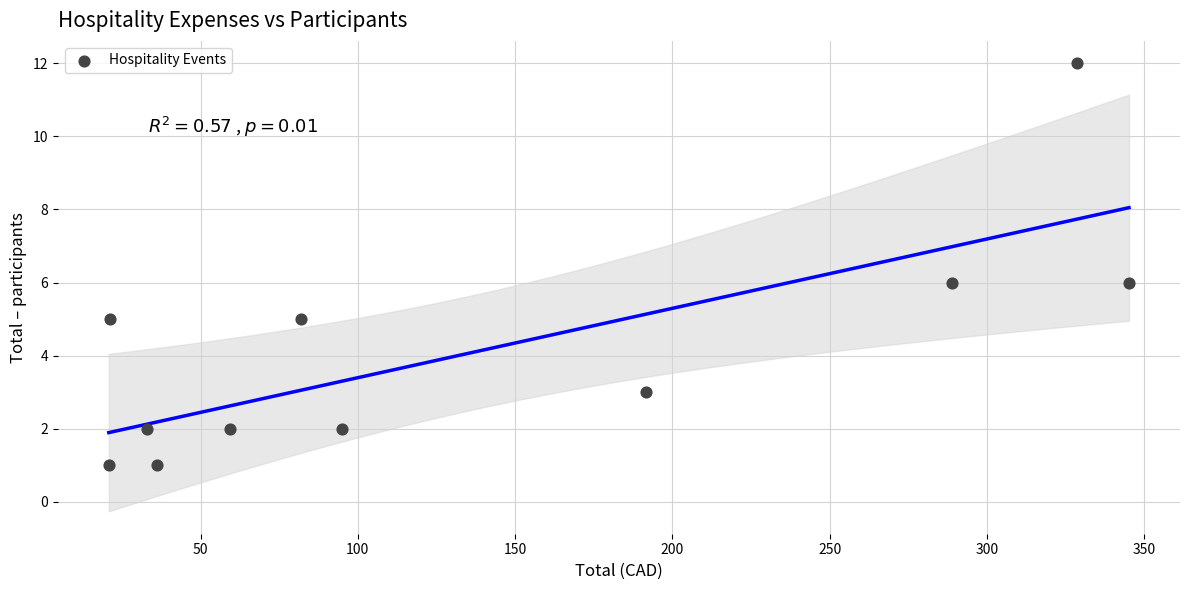

What is the range of Y values (max minus min)?

11